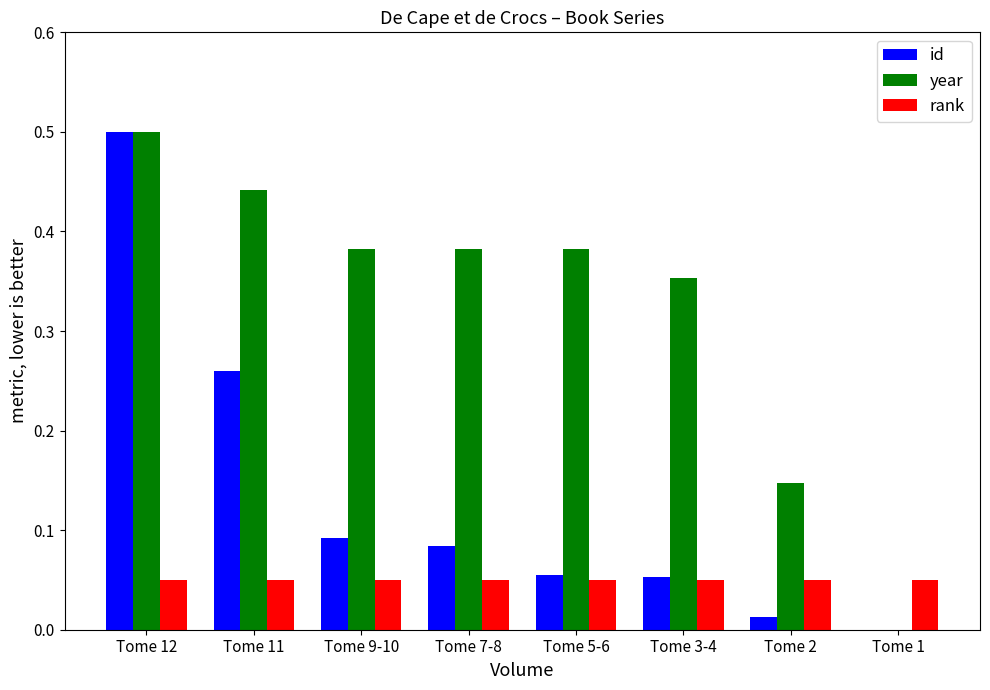

What is the sum of all year values?

2.6